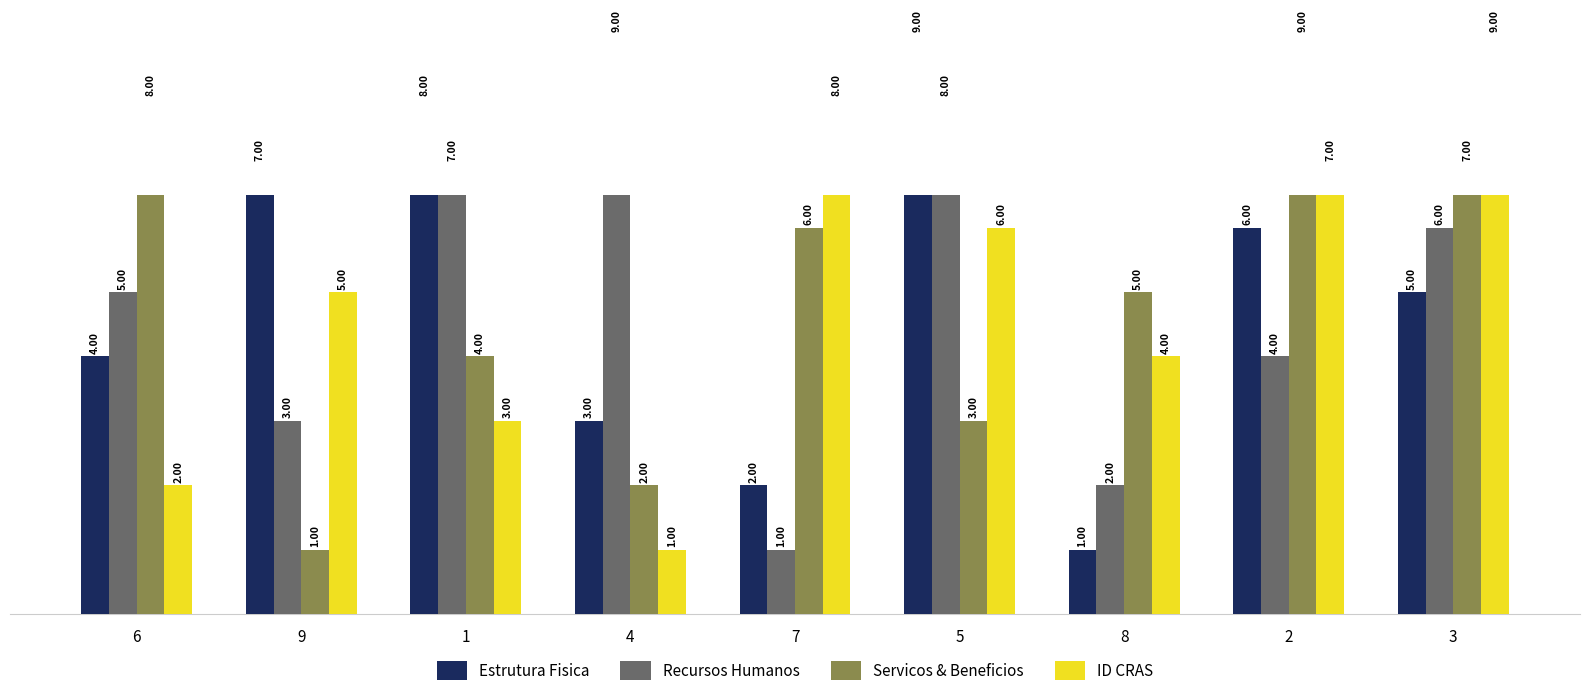

What is the maximum value shown in the chart?

9